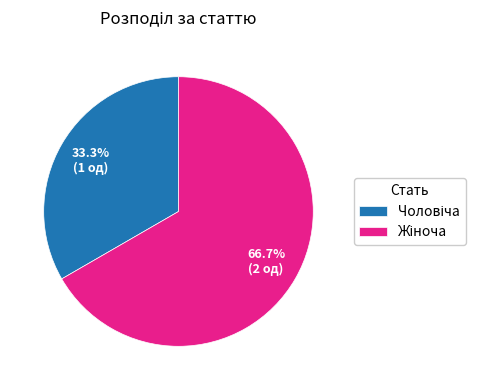

Does any single category account for the majority?

Yes